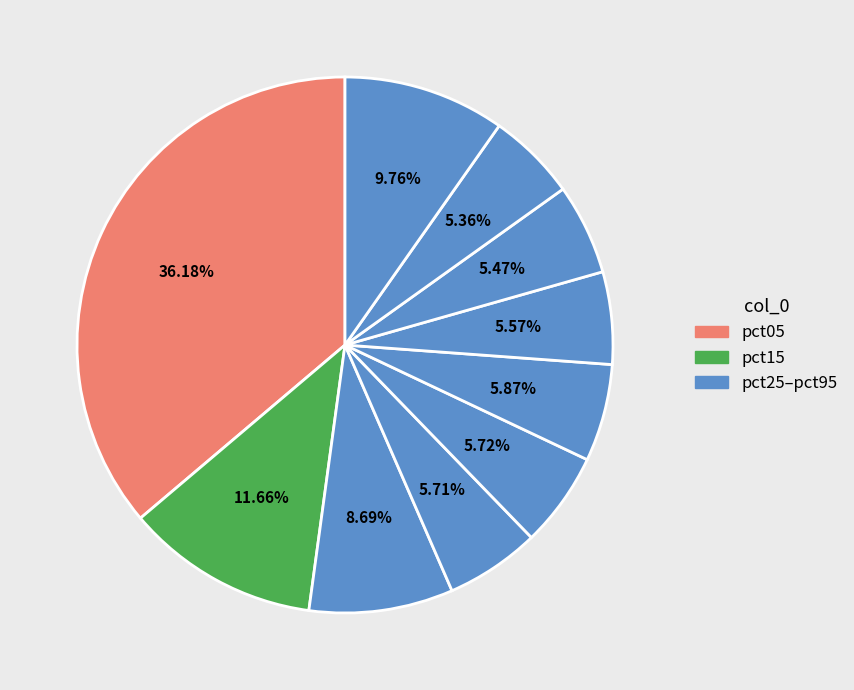

Which slice is the largest?

pct05